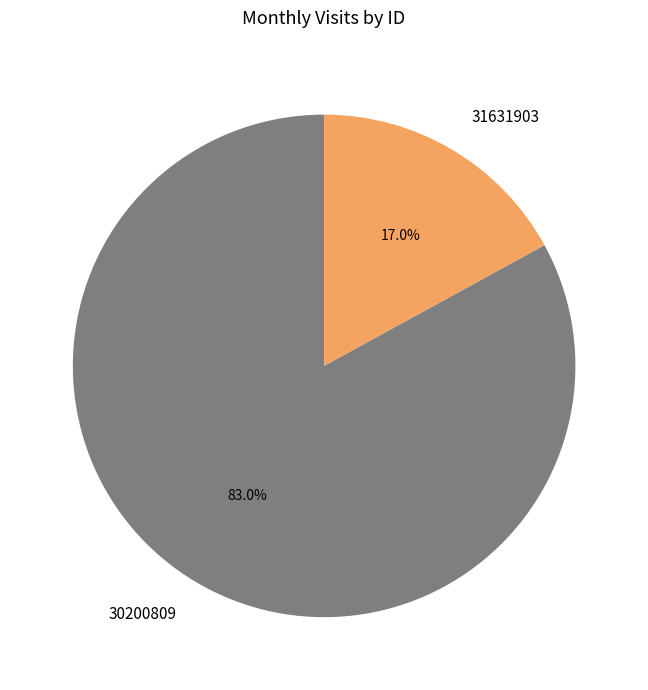

Which category has the smallest portion of the pie?

31631903